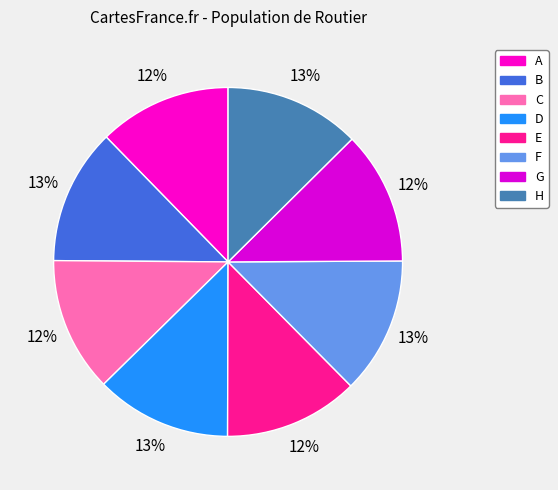

To the nearest percent, what is the average slice percentage?

12%